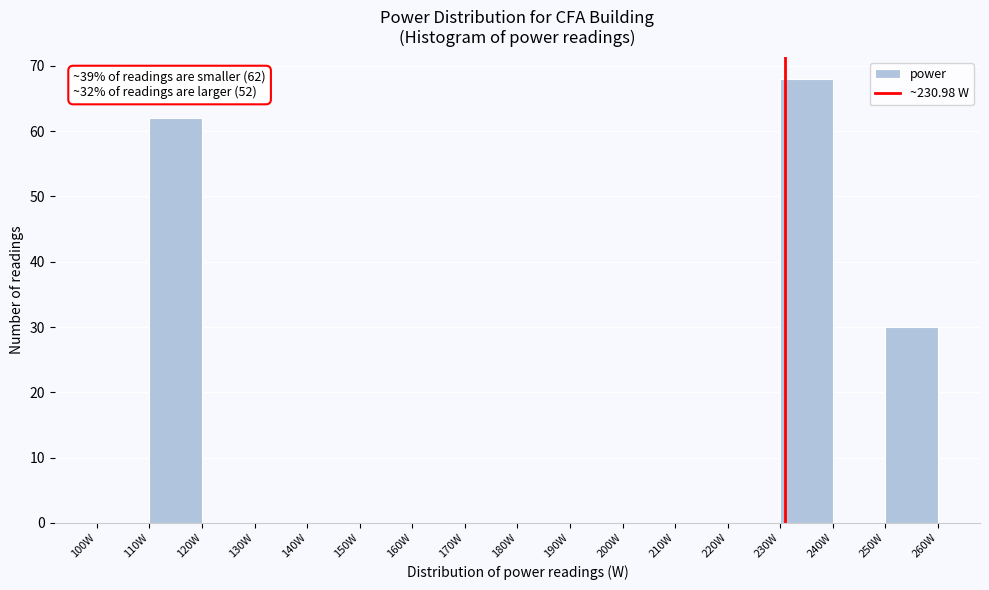

Which range on the x-axis has the tallest bar?

230 to 240